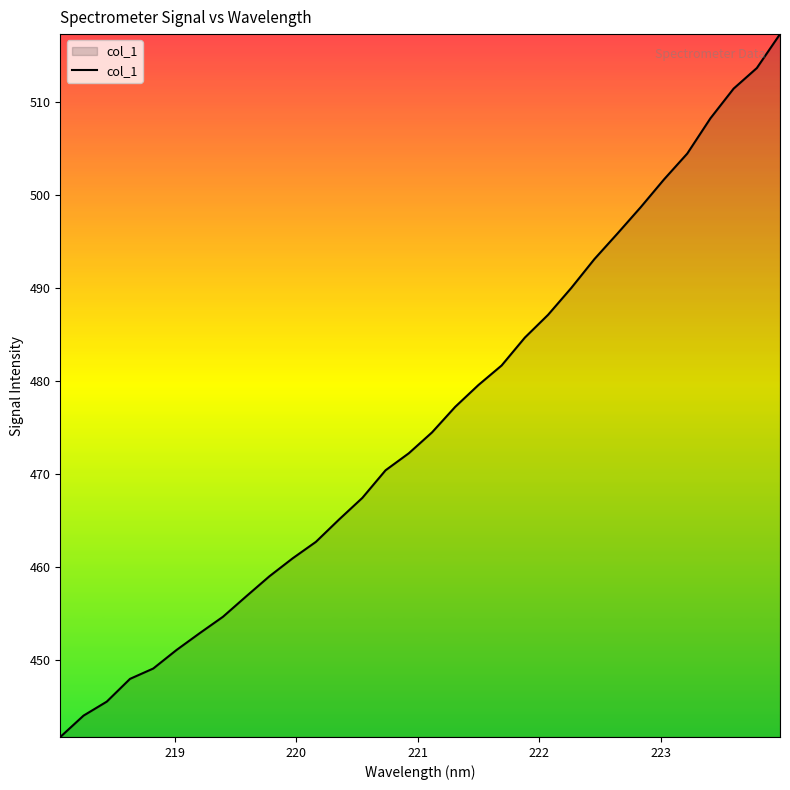

What is the sum of all values?

15221.4